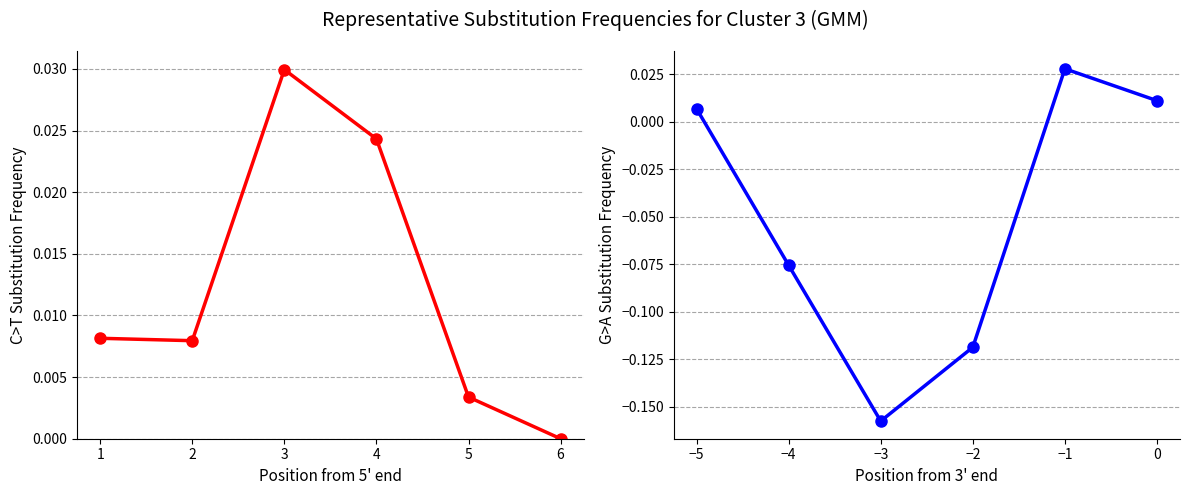

Rank the categories by Ptch1-Ctrl value from lowest to highest.

6, 5, 2, 1, 4, 3